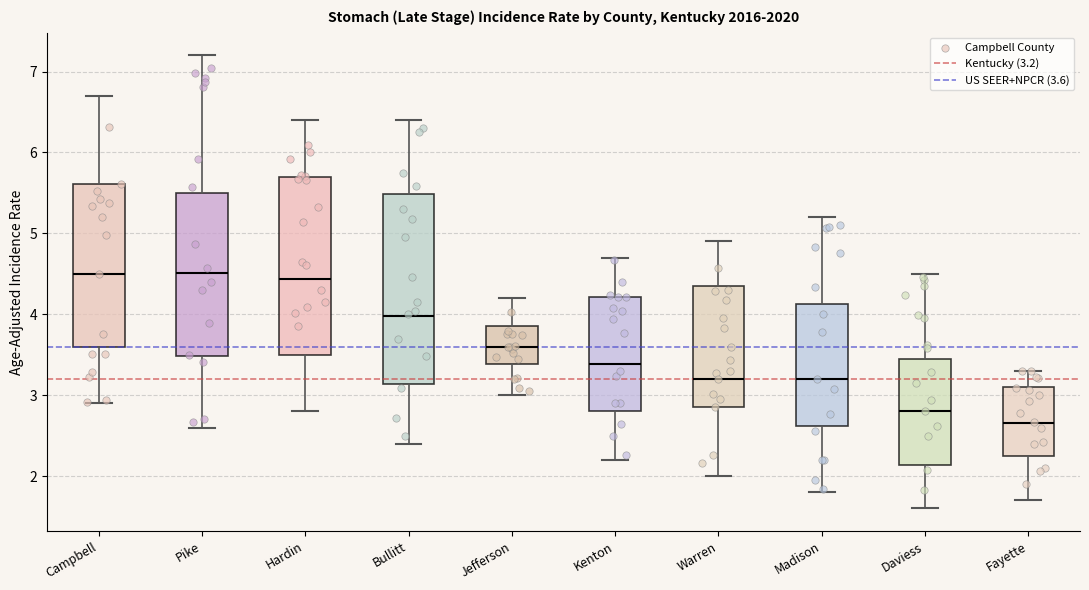

Which box has the lowest median line?

Fayette